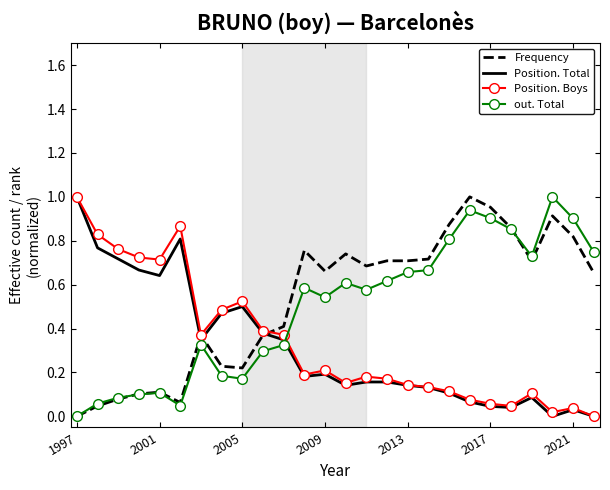

After their last crossing, which series has the higher values: Position. Boys or out. Total?

out. Total